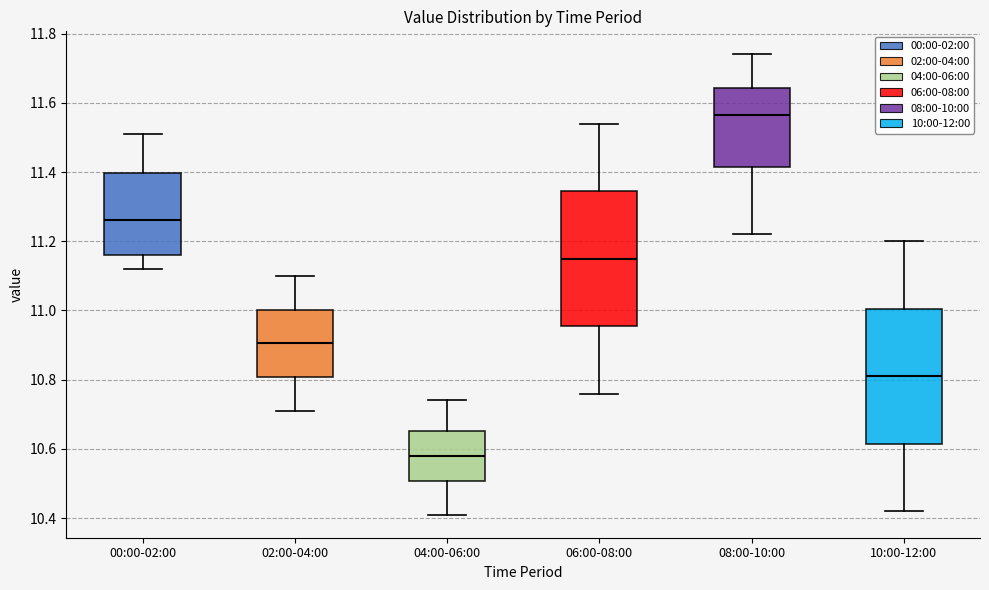

Reading left to right, transcribe this box plot: for each box, give where its median line is, the range the box spans, and where its two whiskers end, as read against the y-axis. The values are not printed on the chart, so give them approximately, as read against the axis.

00:00-02:00: median 11.26, box 11.16 to 11.40, whiskers 11.12 to 11.52
02:00-04:00: median 10.90, box 10.80 to 11.00, whiskers 10.72 to 11.10
04:00-06:00: median 10.58, box 10.50 to 10.66, whiskers 10.42 to 10.74
06:00-08:00: median 11.16, box 10.96 to 11.34, whiskers 10.76 to 11.54
08:00-10:00: median 11.56, box 11.42 to 11.64, whiskers 11.22 to 11.74
10:00-12:00: median 10.82, box 10.62 to 11.00, whiskers 10.42 to 11.20